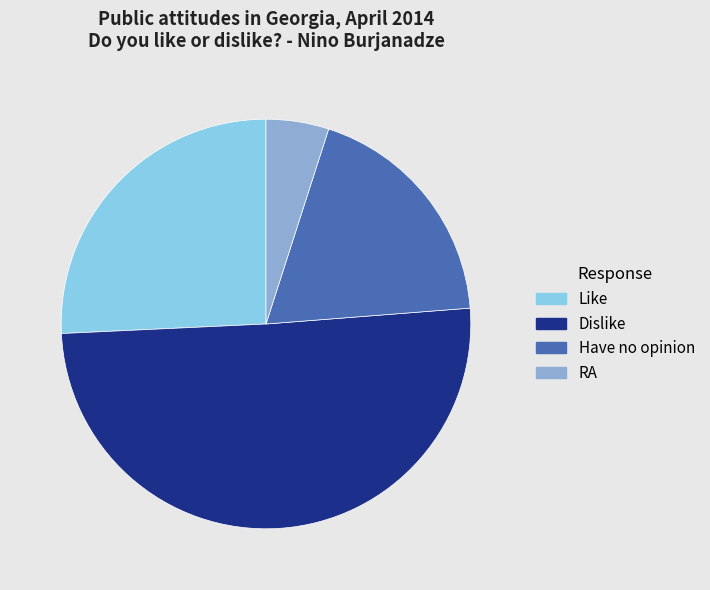

Is the sum of Dislike and Like greater than half?

Yes